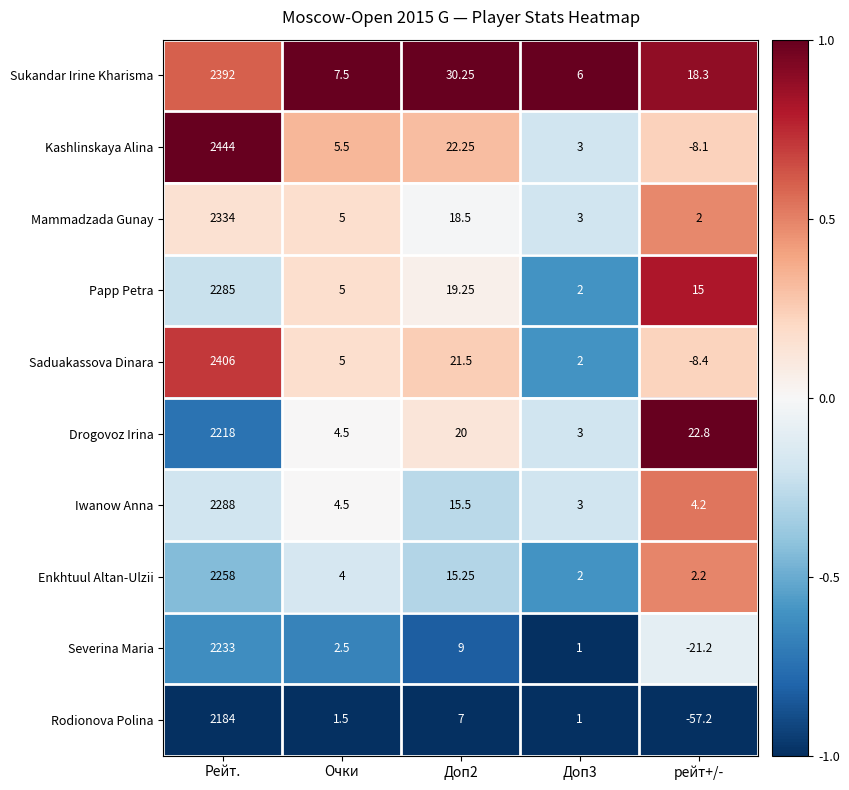

List the series in order of their peak value, lowest first.

Rodionova Polina, Drogovoz Irina, Severina Maria, Enkhtuul Altan-Ulzii, Papp Petra, Iwanow Anna, Mammadzada Gunay, Sukandar Irine Kharisma, Saduakassova Dinara, Kashlinskaya Alina